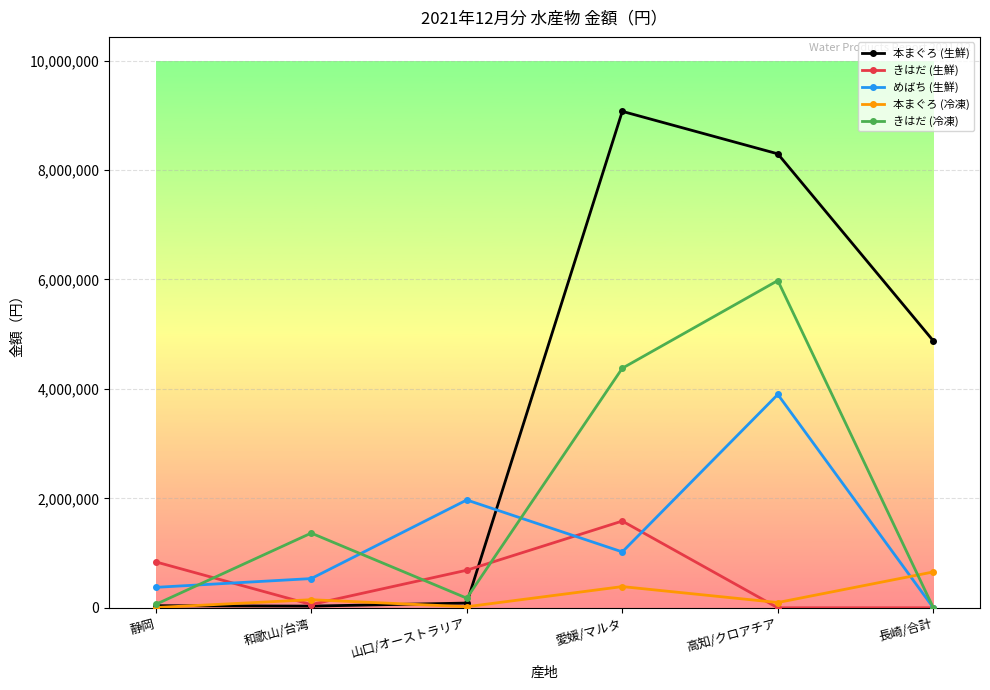

What is the sum of the きはだ (生鮮) values at 高知/クロアチア and 山口/オーストラリア?

686513